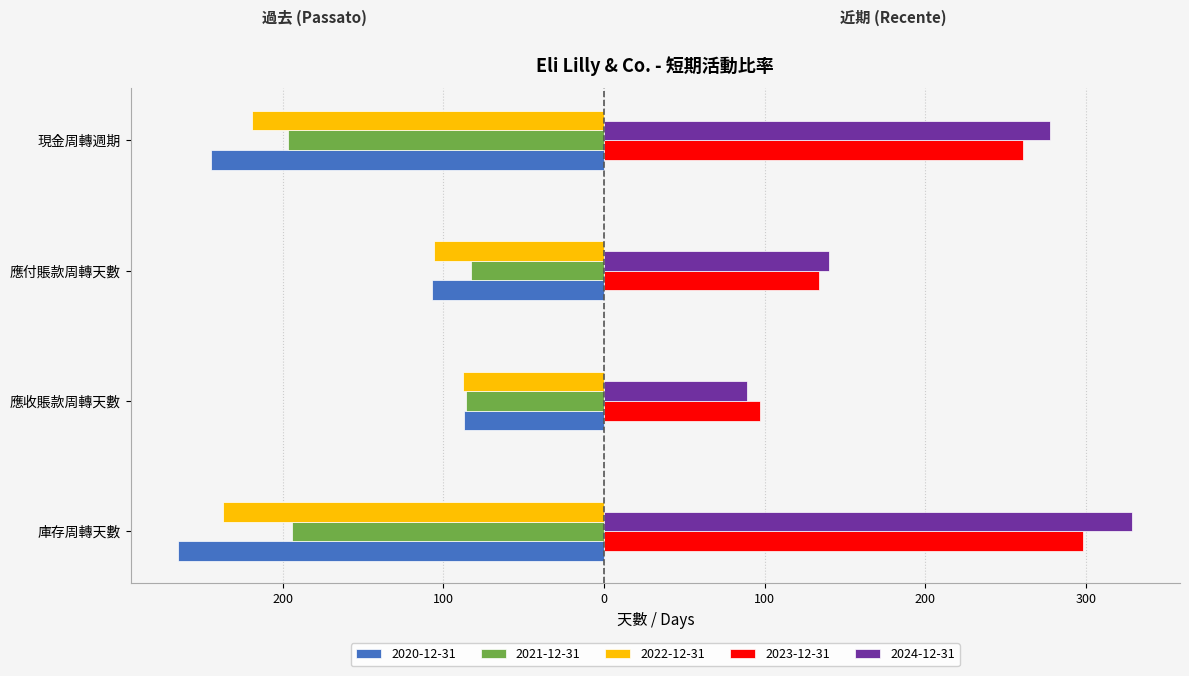

What is the difference between the 2023-12-31 values at 庫存周轉天數 and 應付賬款周轉天數?

164.0